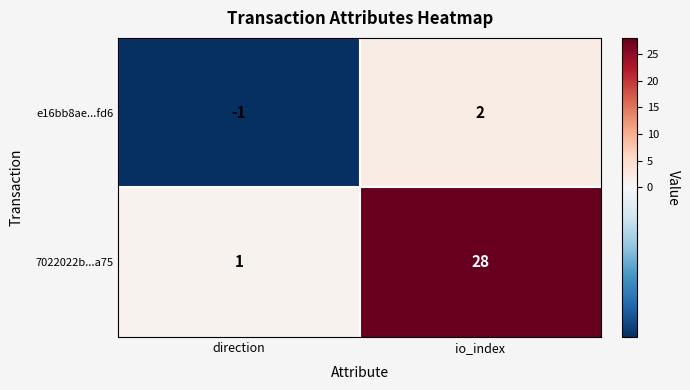

Is it true that e16bb8ae...fd6 equals 2 at io_index?

True